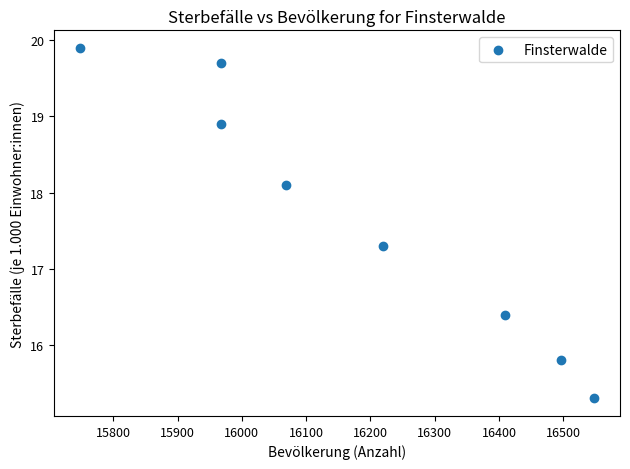

What is the average Y value?

17.7